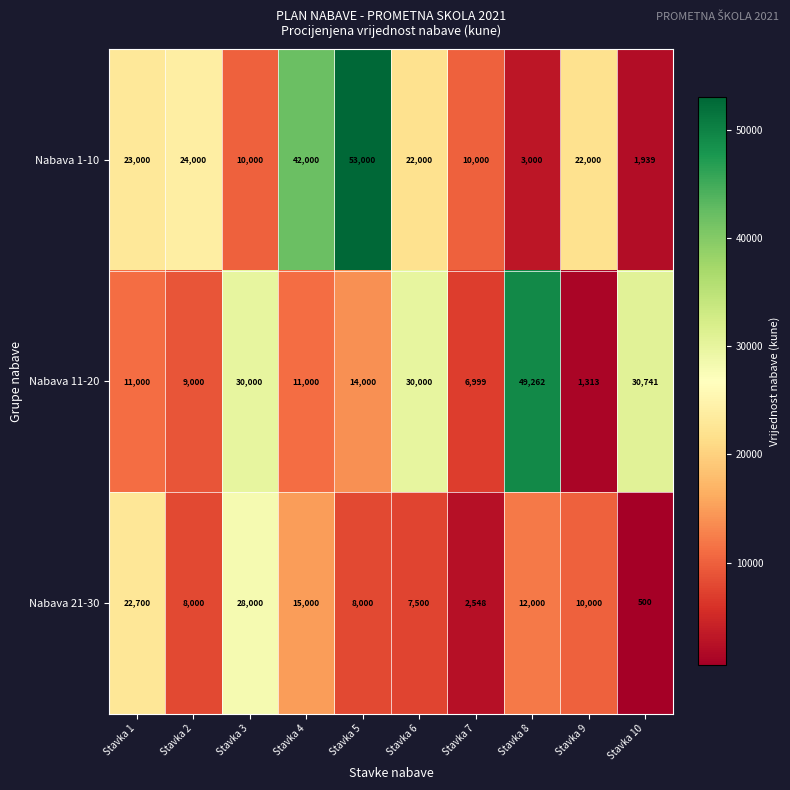

What is the spread (max minus min) of values at Stavka 1?

12000